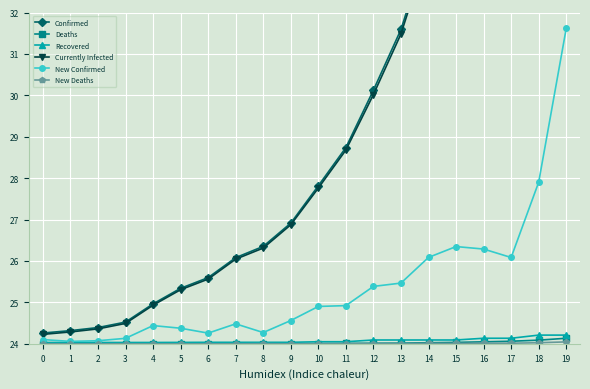

What value does the New Deaths series have at 19?

24.0